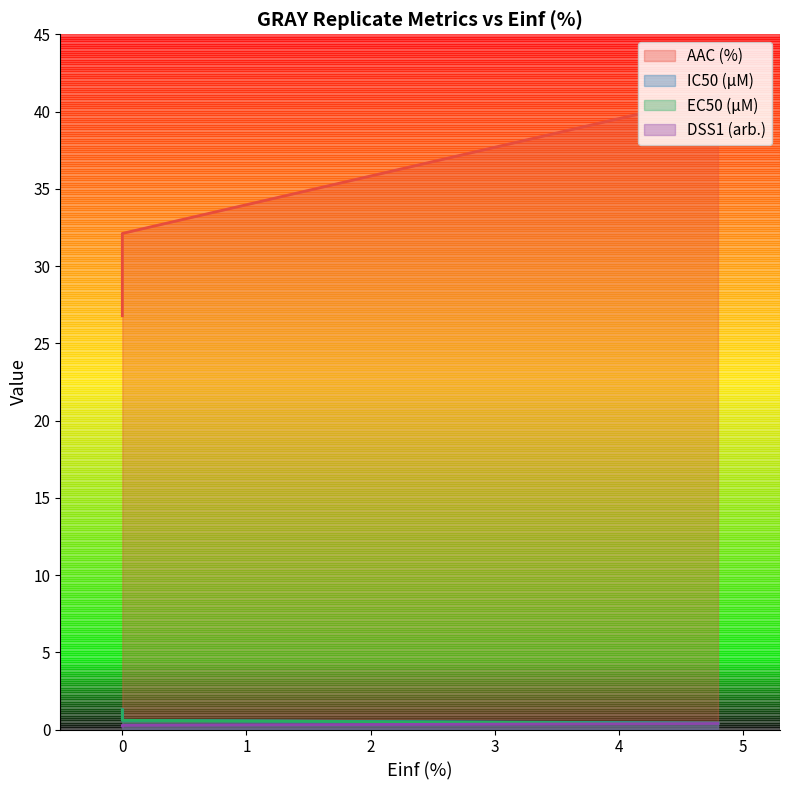

Where is EC50 (µM) nearest to the value 0?

4.8